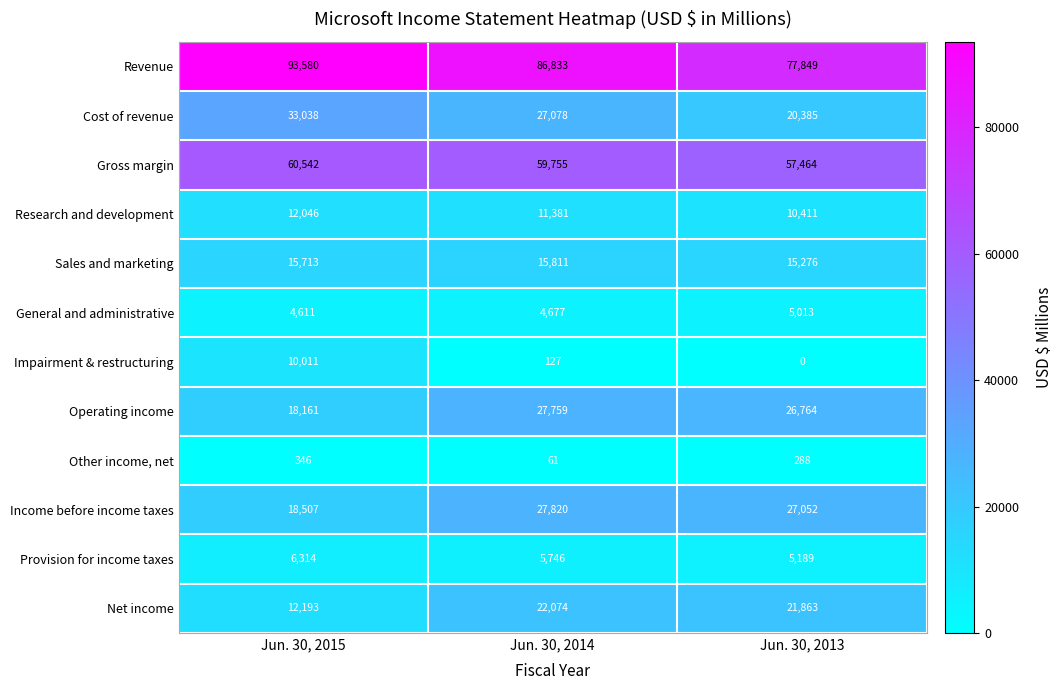

At which category is the sum across all series the highest?

Jun. 30, 2014